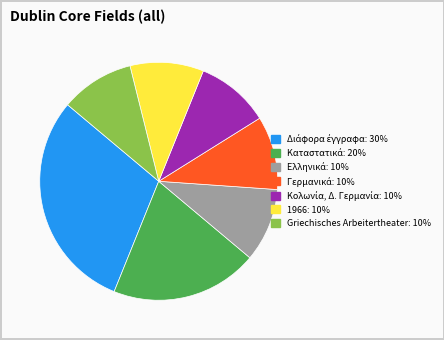

Does any single category account for the majority?

No